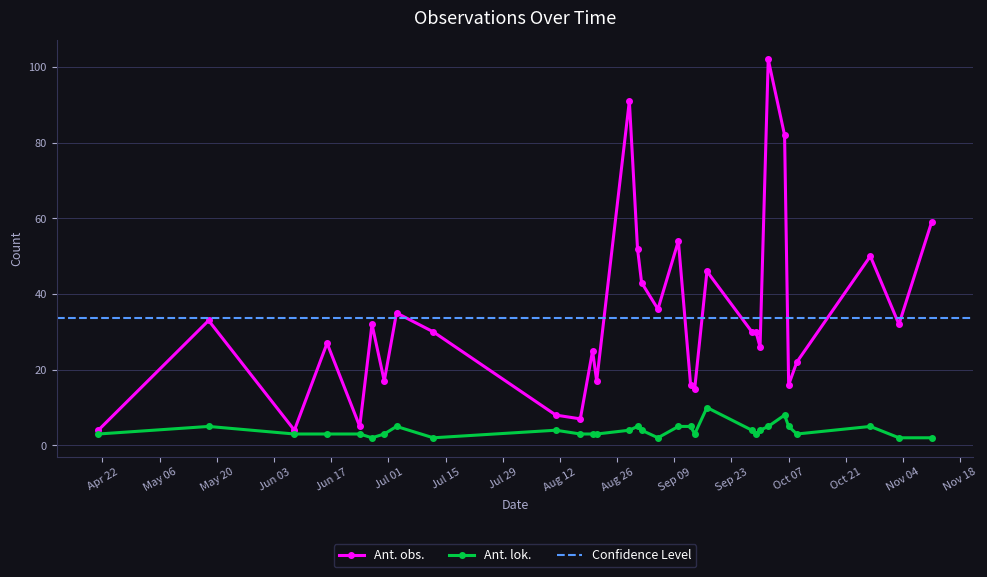

What is the difference between the second highest and second lowest values in the Ant. obs. series?

87